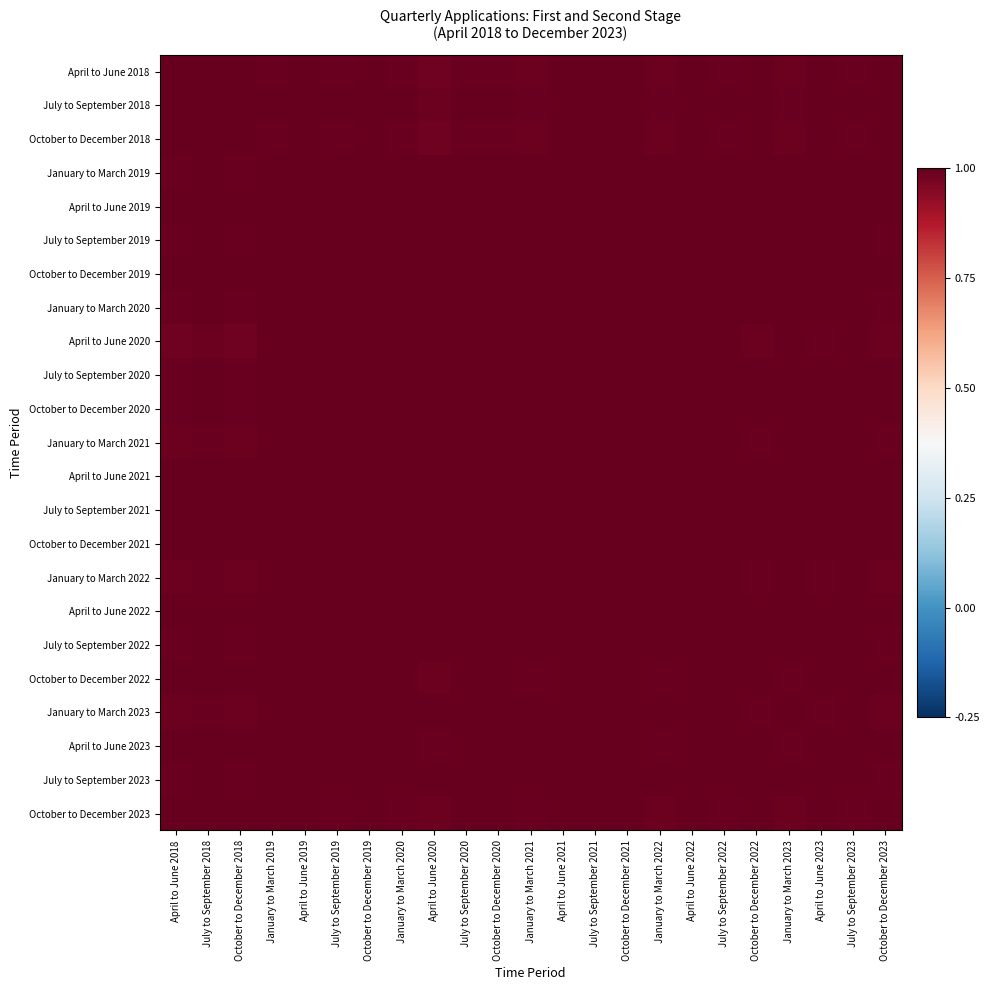

What is the total value across all series at October to December 2021?

23.0